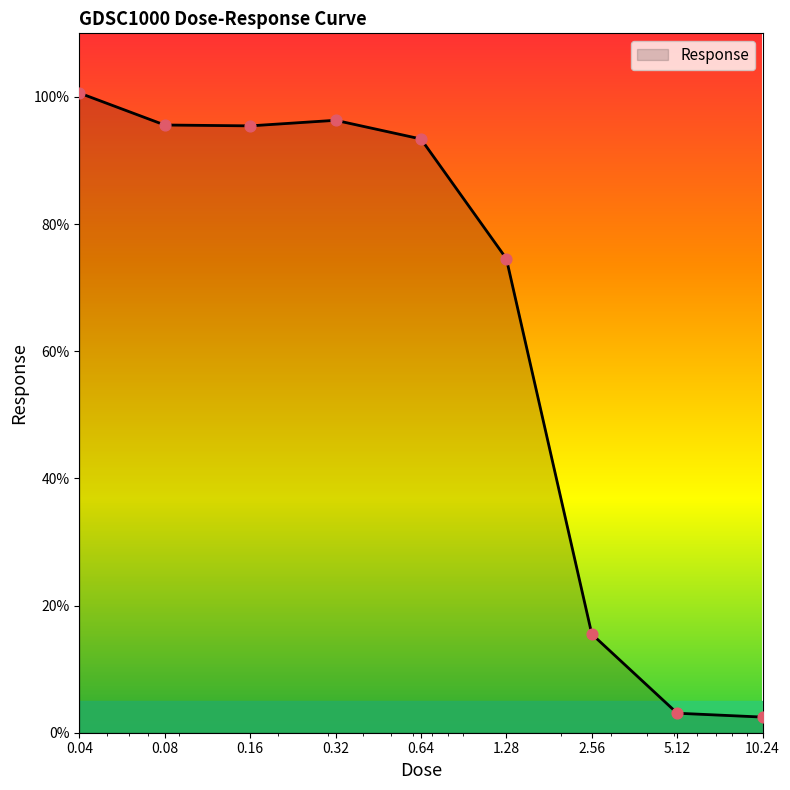

What is the difference between the maximum and minimum values?

98.2